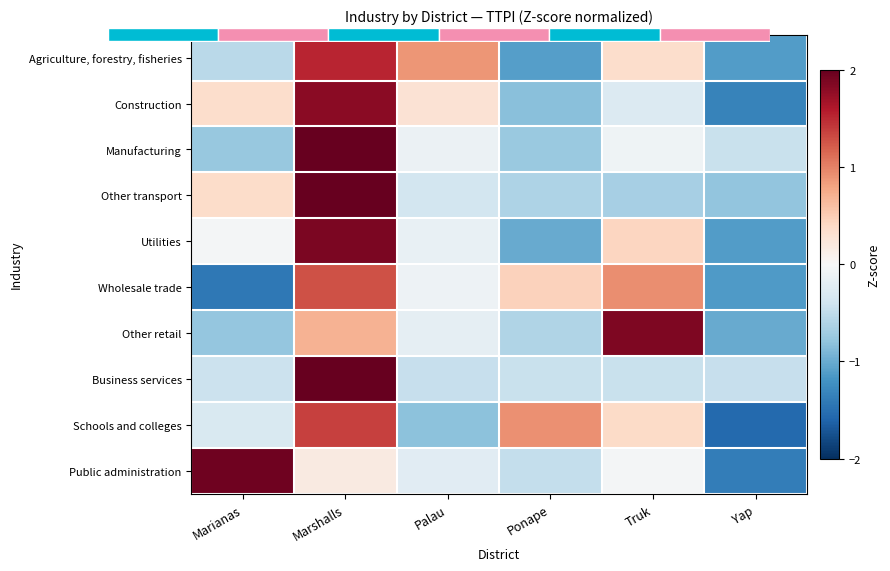

At which label does Manufacturing reach its peak?

Marshalls